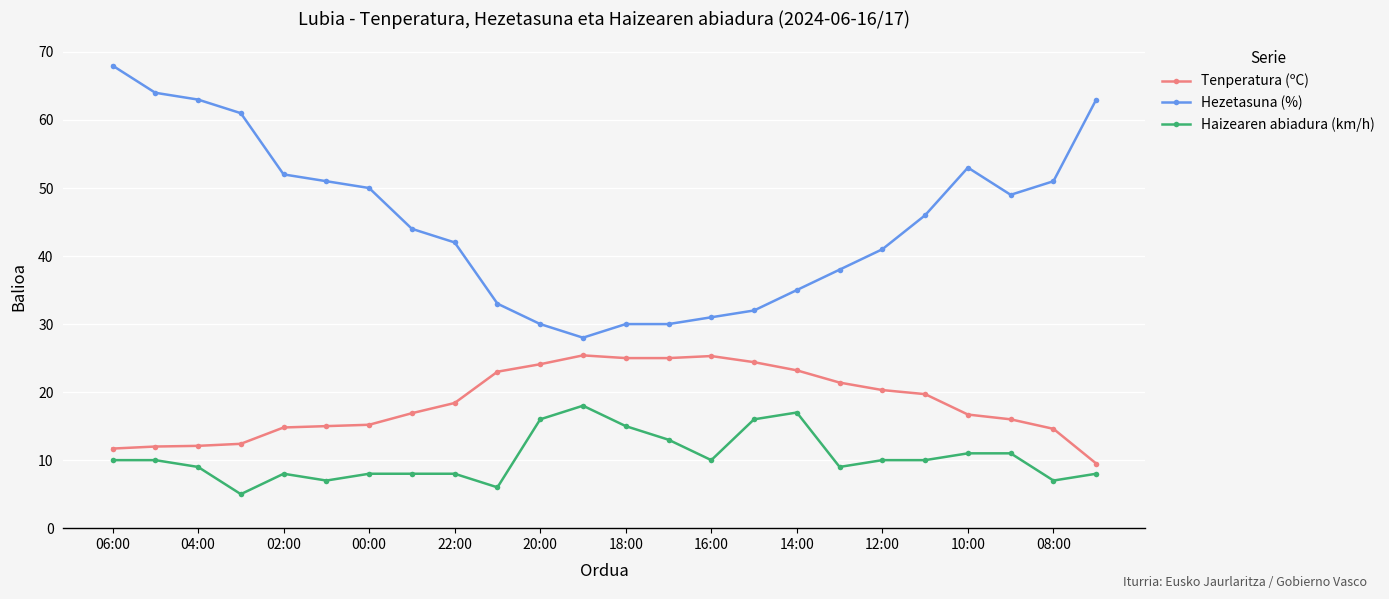

What is the highest value of the Tenperatura (ºC) series?

25.4